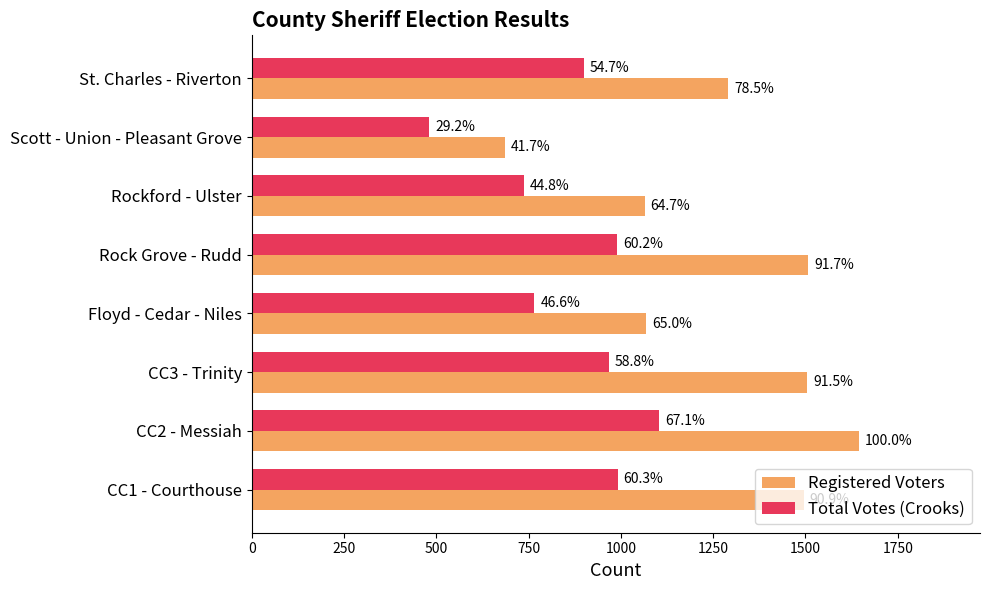

What are all the series names shown in the legend?

Registered Voters, Total Votes (Crooks)